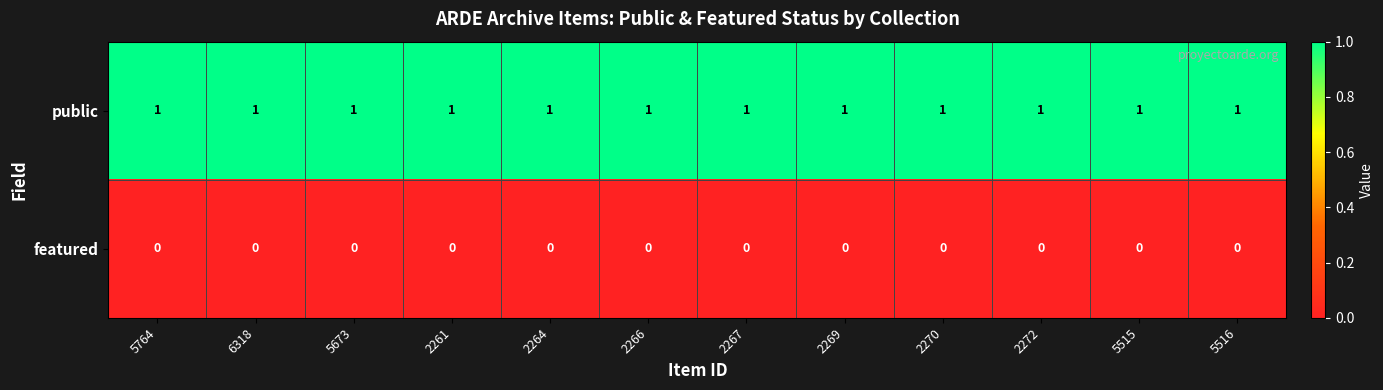

Rank the series at 6318 from lowest to highest value.

featured, public